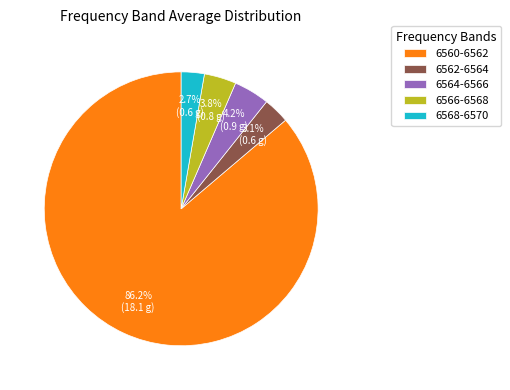

To the nearest percent, what is the combined percentage of 6564-6566 and 6566-6568?

8%